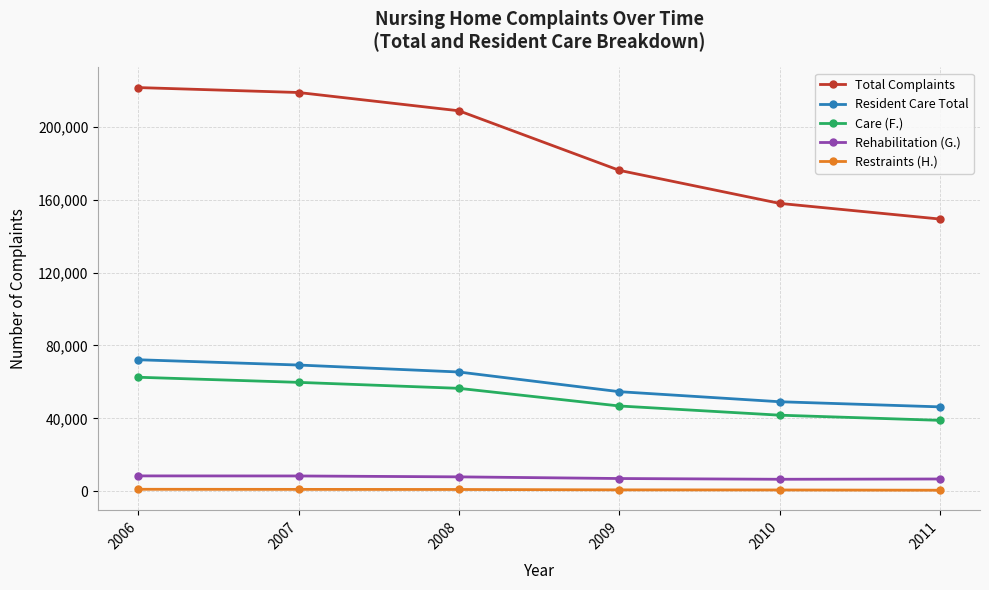

Does the chart have visible grid lines?

Yes